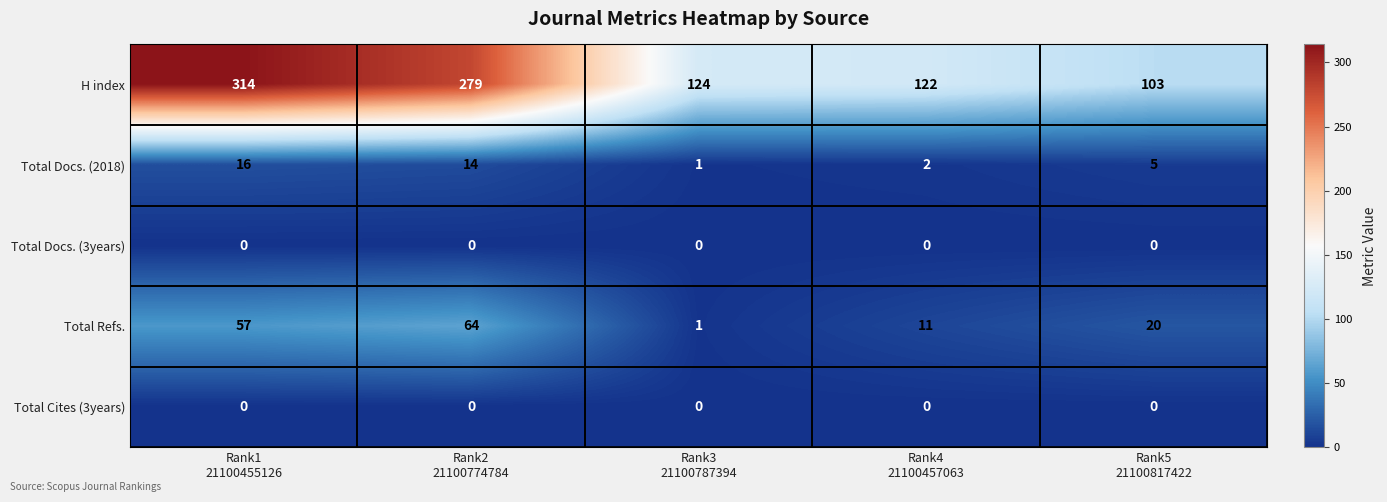

What is the maximum value shown in the chart?

314